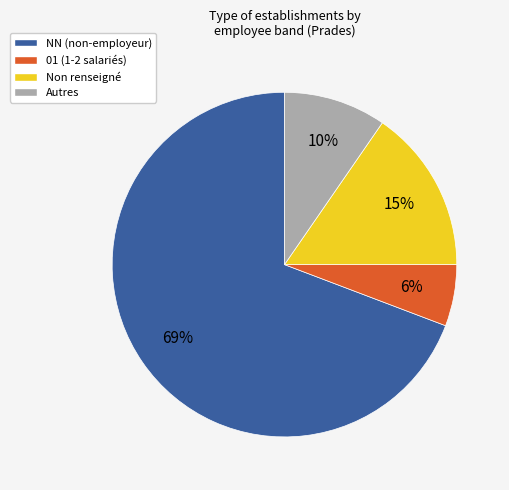

To the nearest percent, what is the difference between the largest and smallest slice percentages?

63%